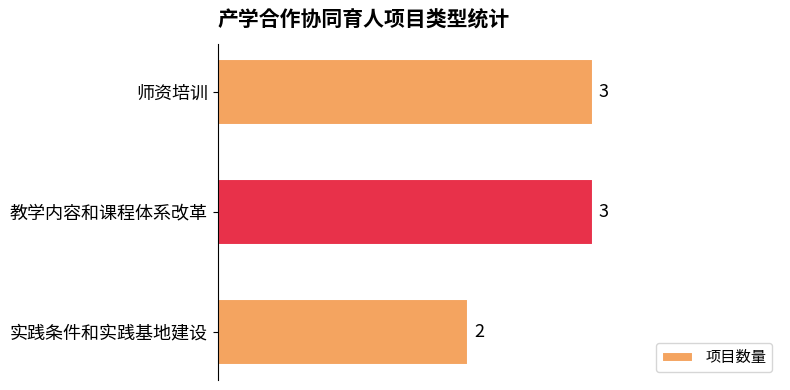

Is it true that the value at 师资培训 is 3?

True